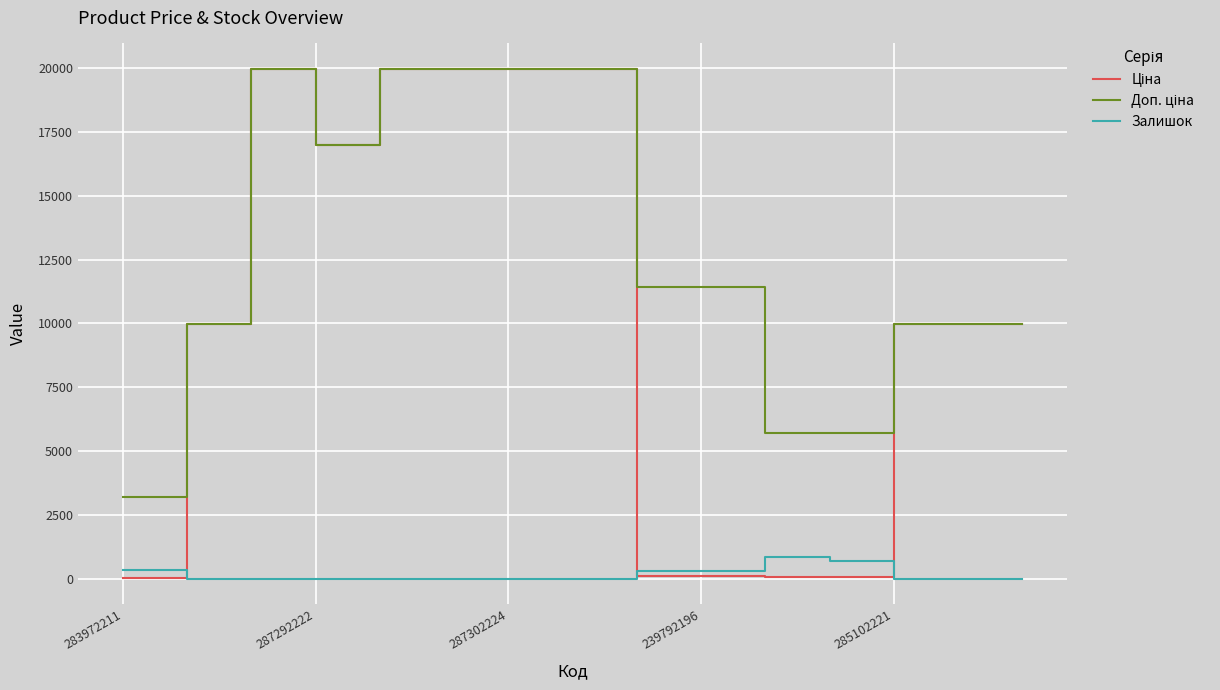

What is the maximum value shown in the chart?

19964.2